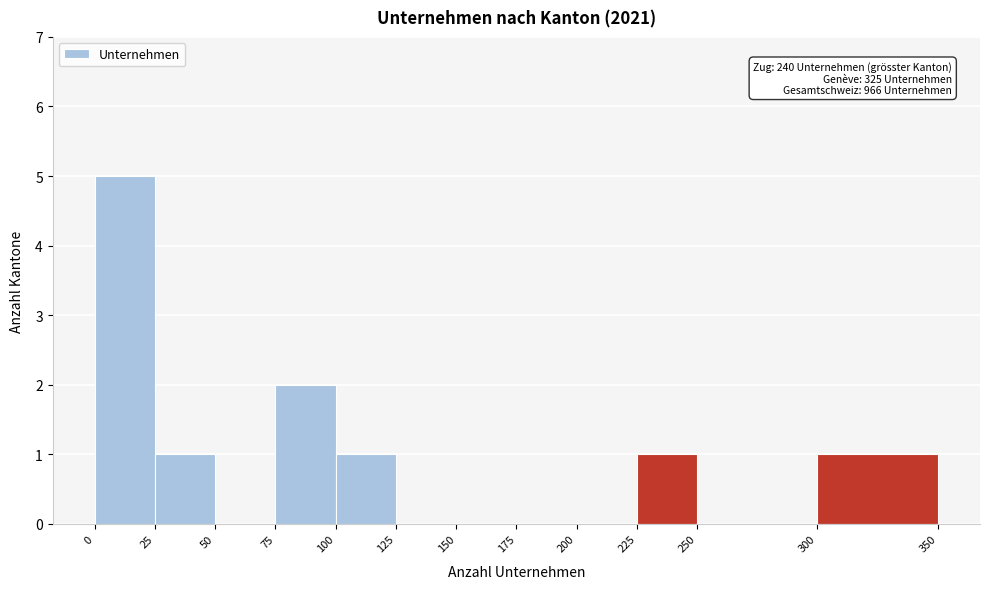

Over which range of the x-axis is the bar tallest?

0 to 25